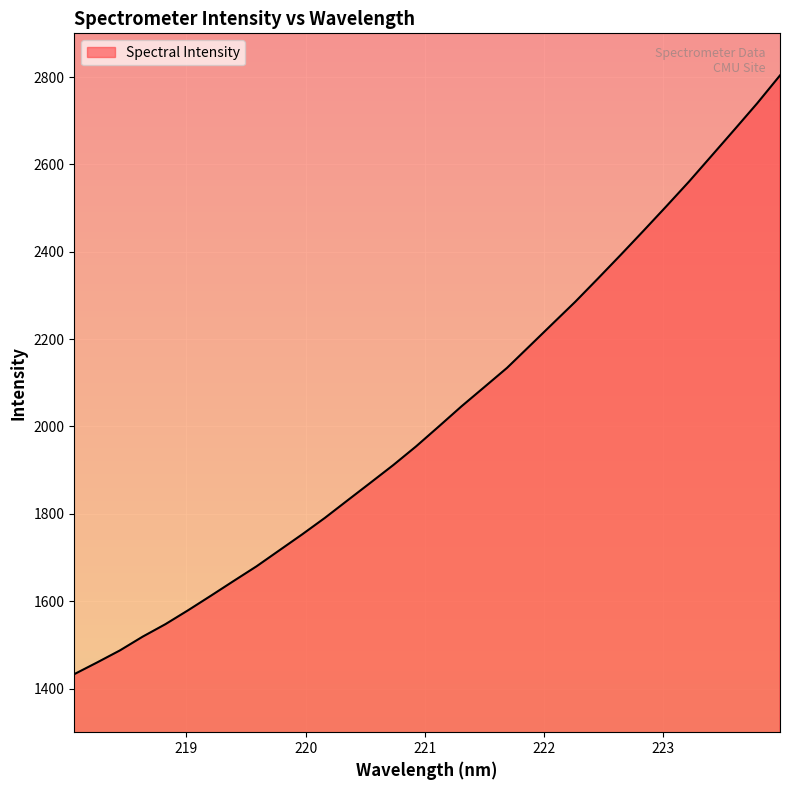

List the labels in order of value, smallest first.

218.0596, 218.2508, 218.442, 218.6332, 218.8244, 219.0156, 219.2067, 219.3979, 219.589, 219.7801, 219.9712, 220.1623, 220.3533, 220.5444, 220.7354, 220.9264, 221.1174, 221.3083, 221.4993, 221.6902, 221.8812, 222.0721, 222.263, 222.4538, 222.6447, 222.8355, 223.0264, 223.2172, 223.408, 223.5987, 223.7895, 223.9802